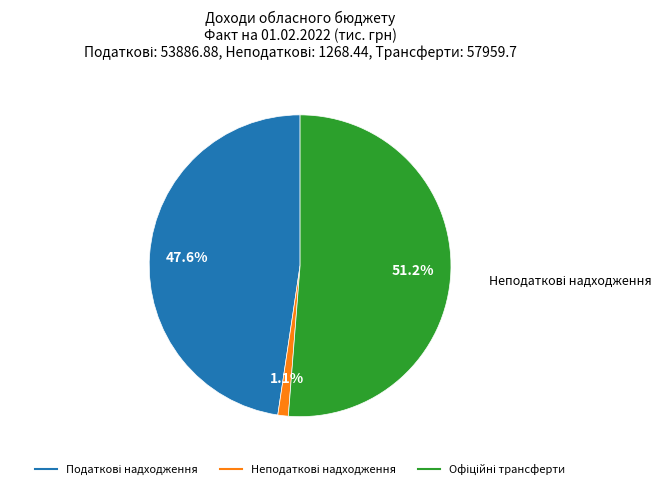

How many slices are in this pie chart?

3